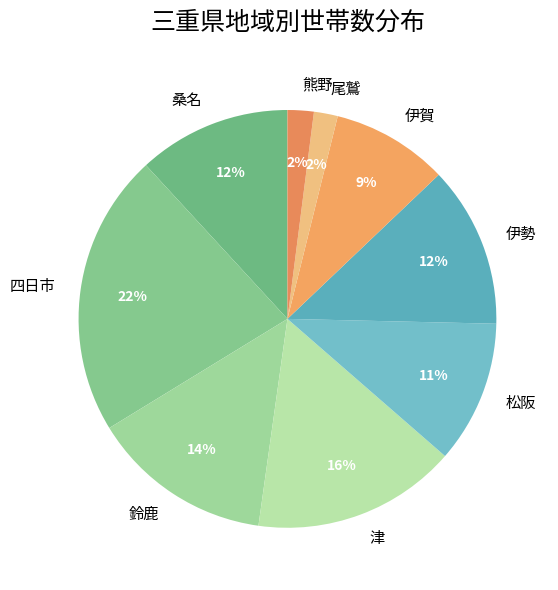

How many slices are in this pie chart?

9